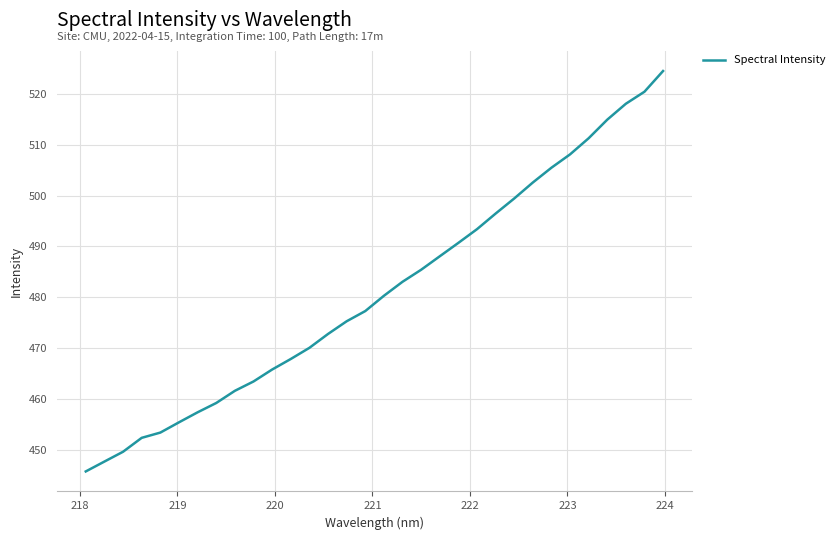

What is the greatest value displayed?

524.5